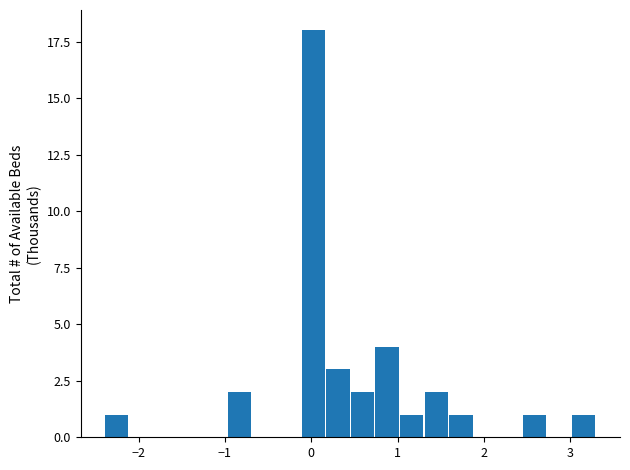

Read against the x-axis, roughly where is the centre of the tallest bar?

0.0